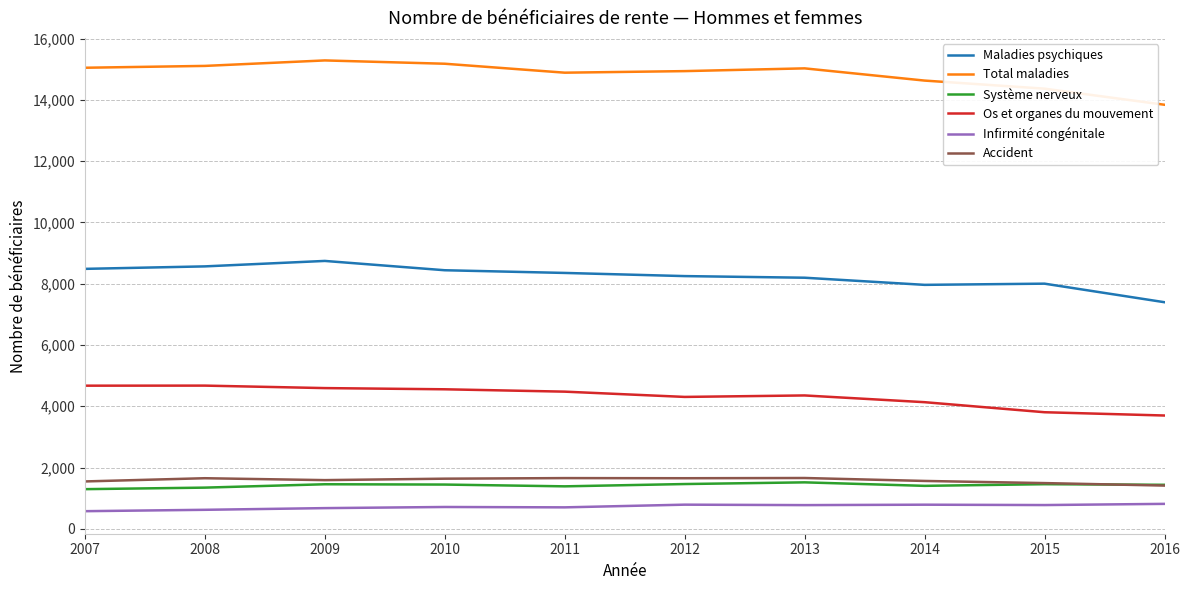

What is the lowest value of the Accident series?

1412